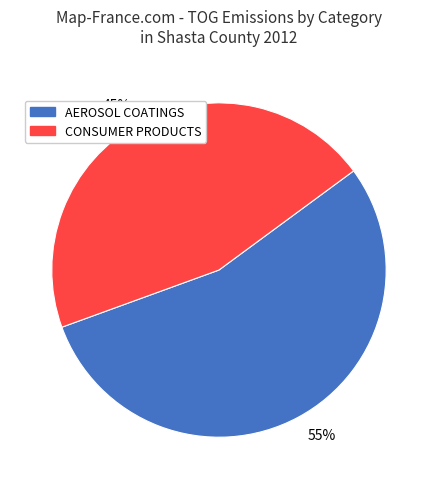

Approximately how many times larger is the value at 45% compared to 55%?

0.8